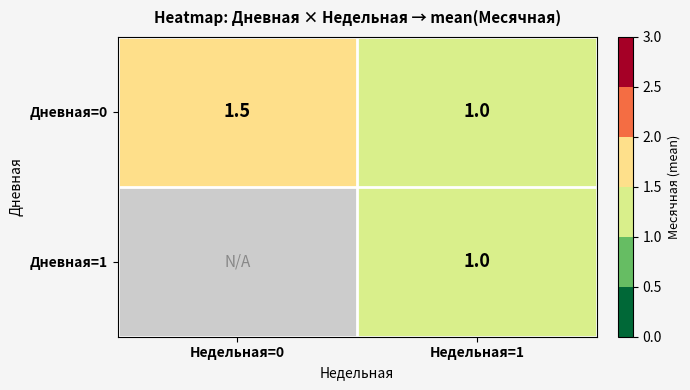

True or false: Дневная=0 has a value of 1.0 at Недельная=1.

True